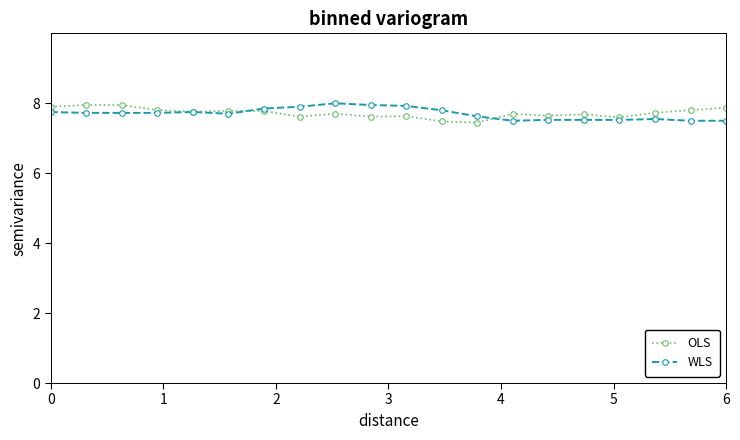

What is the greatest value displayed?

8.0